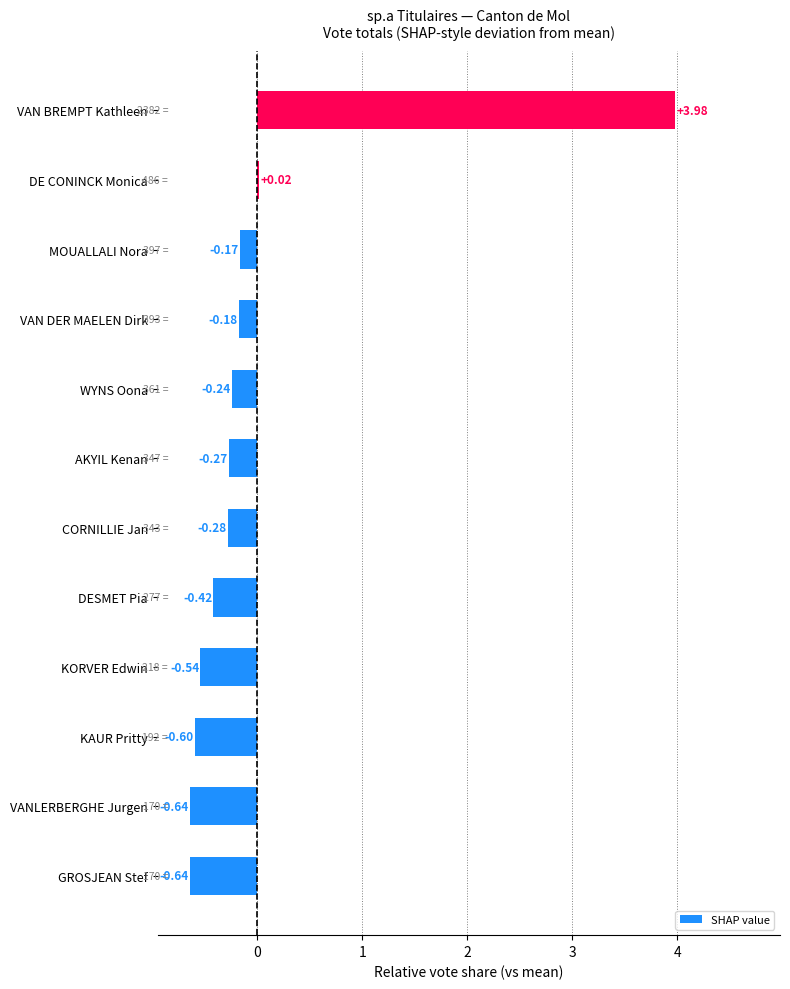

What is the sum of the values at VANLERBERGHE Jurgen and KORVER Edwin?

-1.2